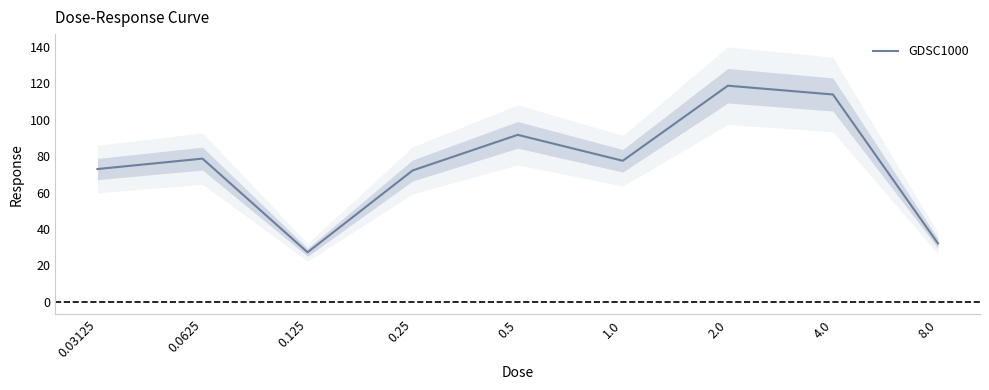

Is it true that the value at 0.03125 is 103.3?

False